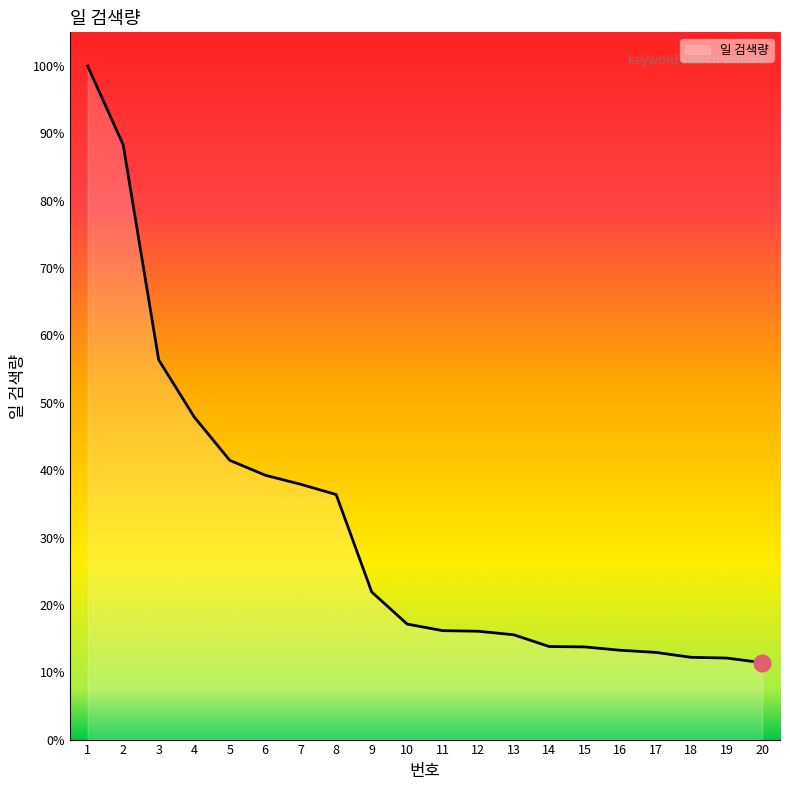

Does the chart have visible grid lines?

No